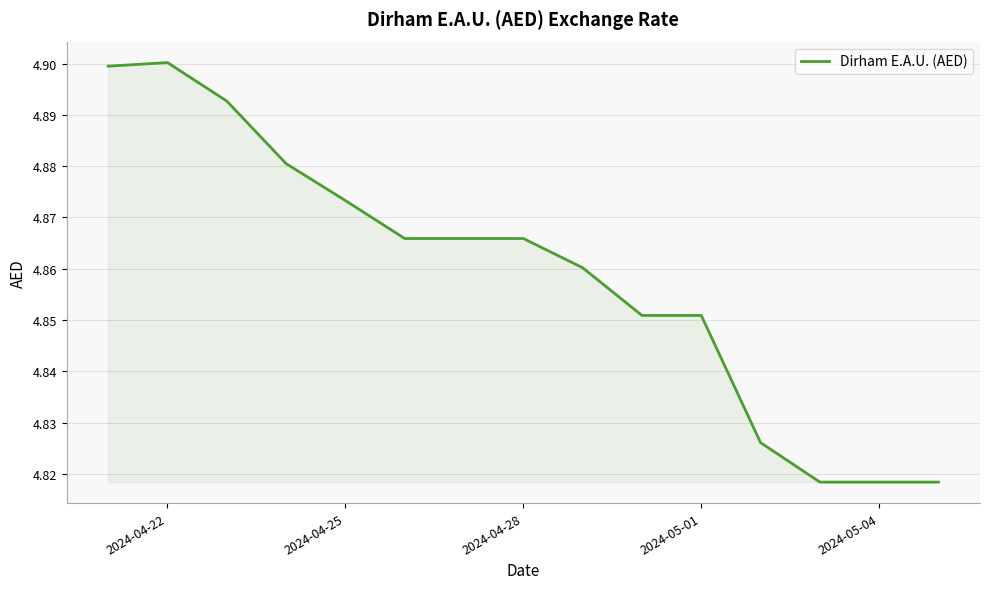

How many lines are shown in the chart?

1